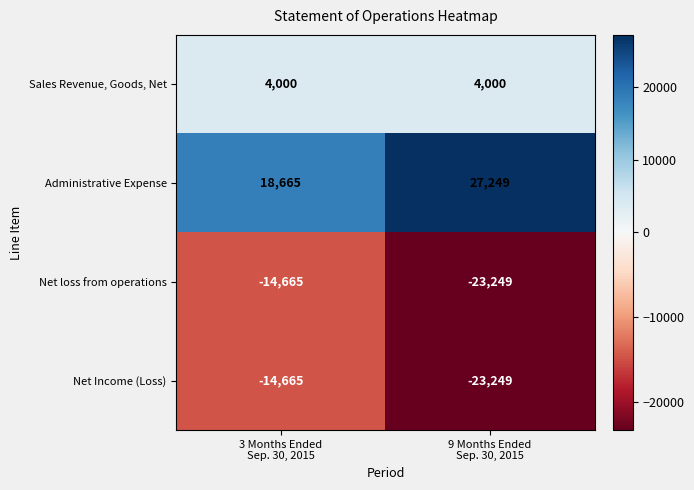

What is the difference between the highest and lowest values at 3 Months Ended
Sep. 30, 2015?

33330